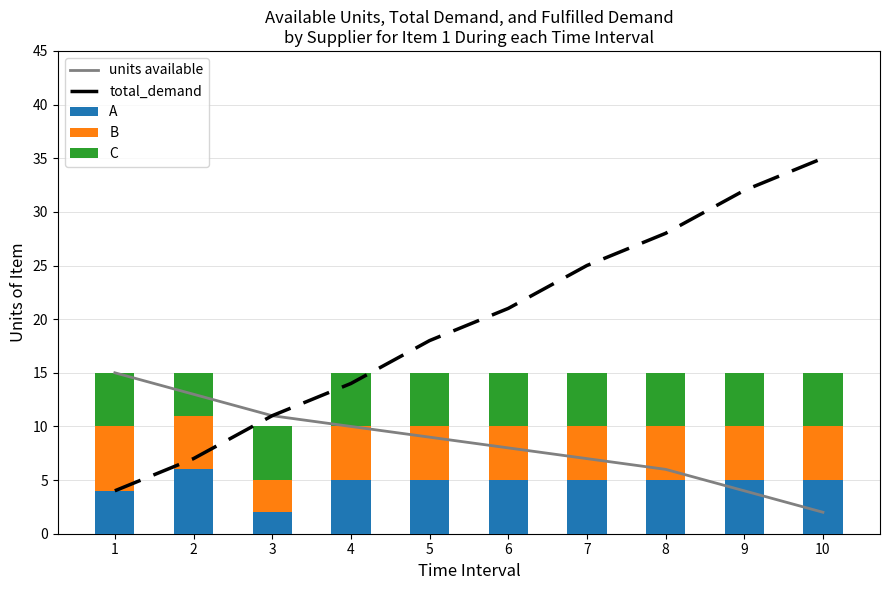

What is the difference between the highest and lowest values at 7?

20